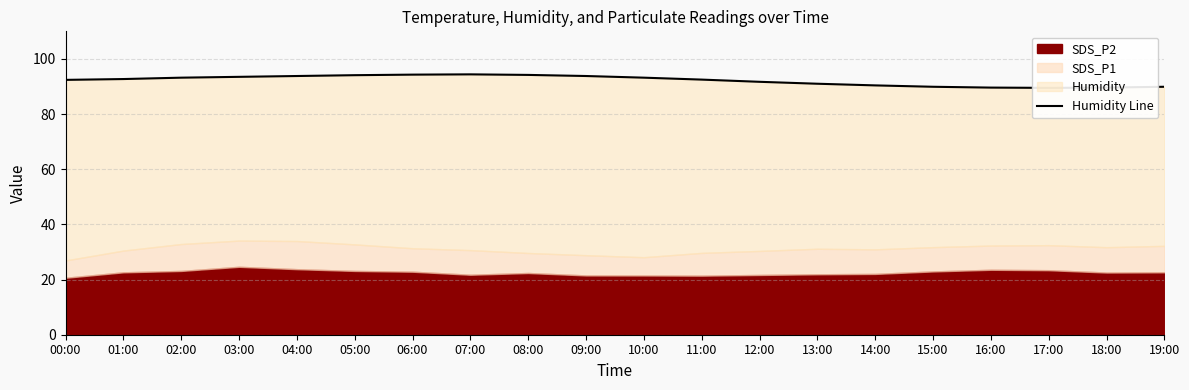

How many data points does each series have?

20